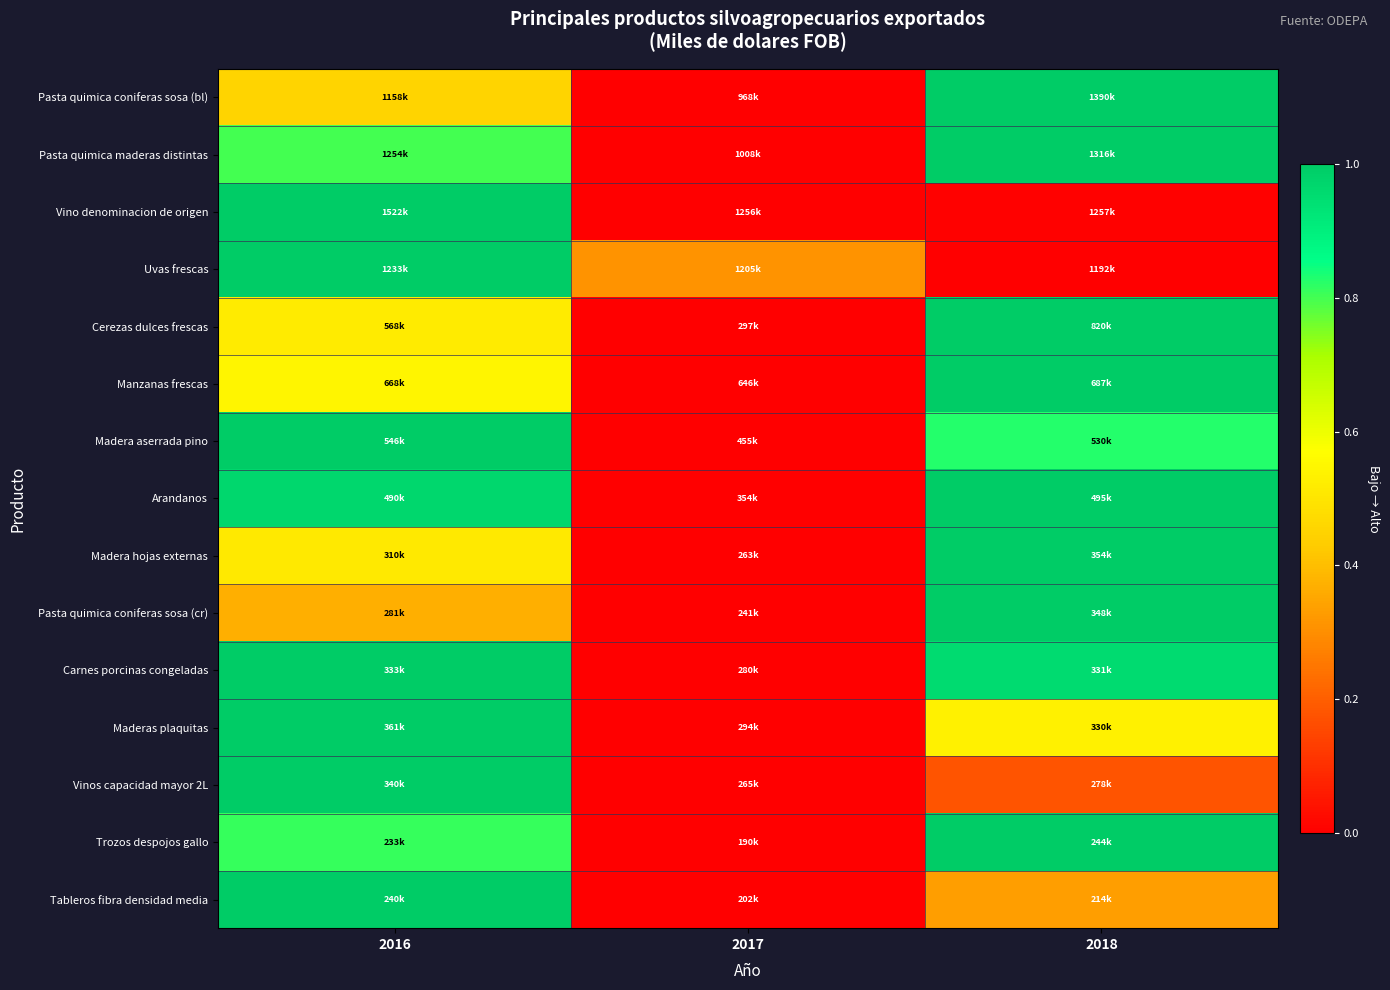

Reading left to right, transcribe all the data shown in this chart.

Pasta quimica coniferas sosa (bl): 2016=0.5	2017=0.0	2018=1.0
Pasta quimica maderas distintas: 2016=0.8	2017=0.0	2018=1.0
Vino denominacion de origen: 2016=1.0	2017=0.0	2018=0.0
Uvas frescas: 2016=1.0	2017=0.3	2018=0.0
Cerezas dulces frescas: 2016=0.5	2017=0.0	2018=1.0
Manzanas frescas: 2016=0.5	2017=0.0	2018=1.0
Madera aserrada pino: 2016=1.0	2017=0.0	2018=0.8
Arandanos: 2016=1.0	2017=0.0	2018=1.0
Madera hojas externas: 2016=0.5	2017=0.0	2018=1.0
Pasta quimica coniferas sosa (cr): 2016=0.4	2017=0.0	2018=1.0
Carnes porcinas congeladas: 2016=1.0	2017=0.0	2018=1.0
Maderas plaquitas: 2016=1.0	2017=0.0	2018=0.5
Vinos capacidad mayor 2L: 2016=1.0	2017=0.0	2018=0.2
Trozos despojos gallo: 2016=0.8	2017=0.0	2018=1.0
Tableros fibra densidad media: 2016=1.0	2017=0.0	2018=0.3